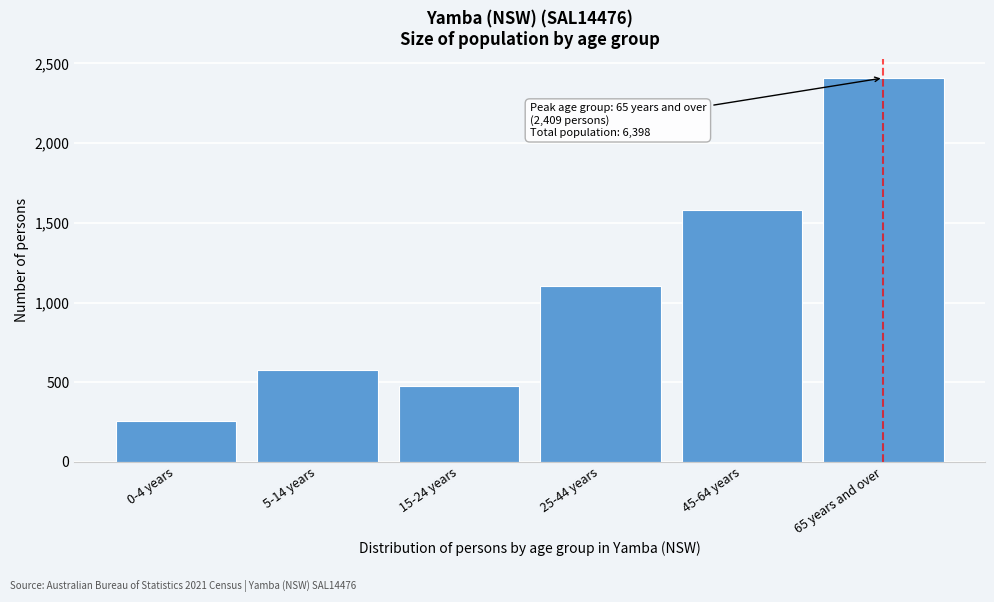

Reading left to right, what are all the values shown in this chart?

254	574	477	1106	1578	2409